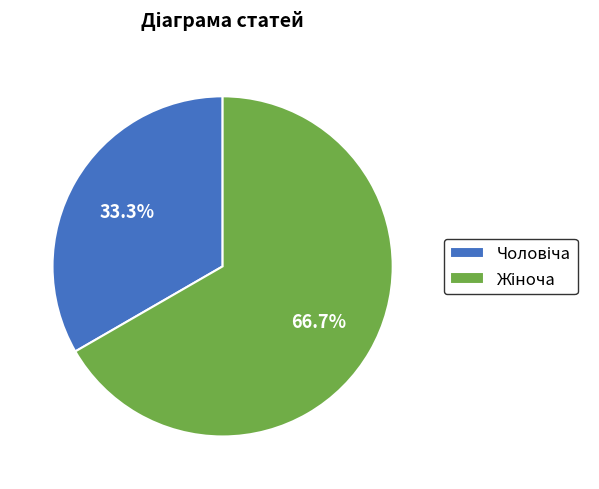

Does any single category account for the majority?

Yes